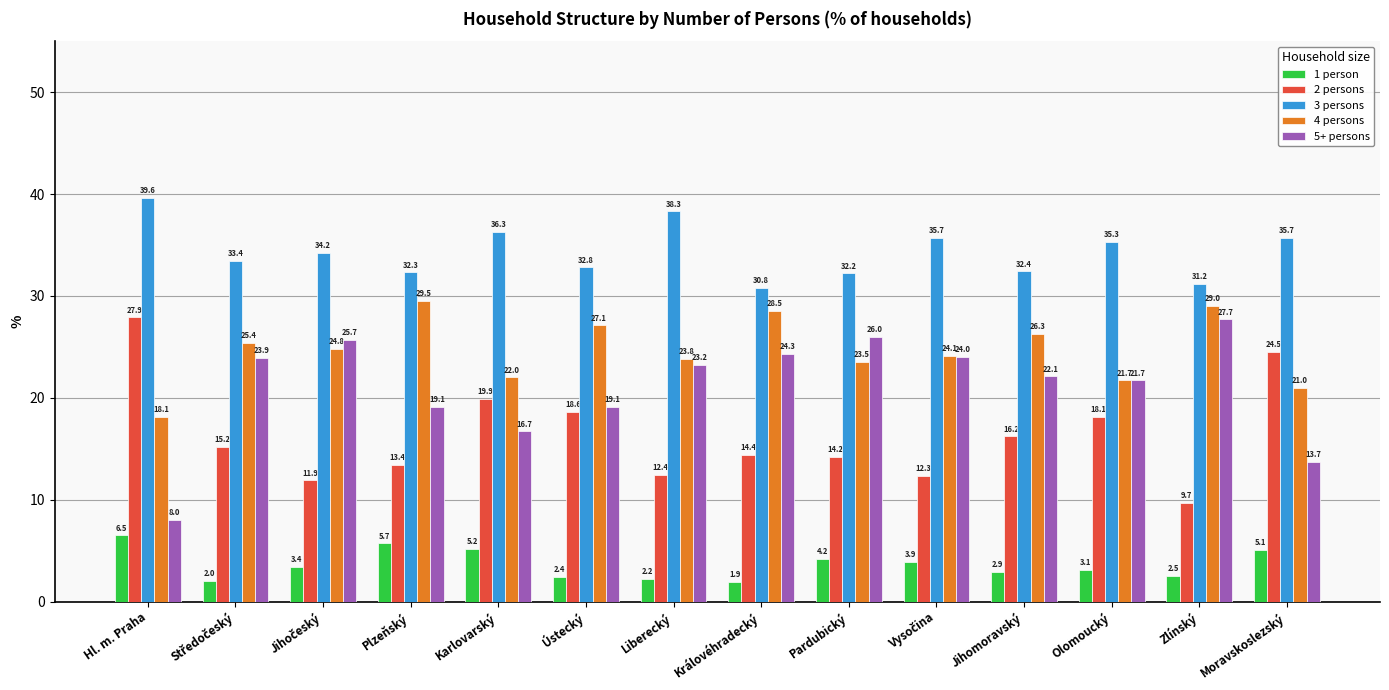

Is it true that 5+ persons equals 4.6 at Jihomoravský?

False